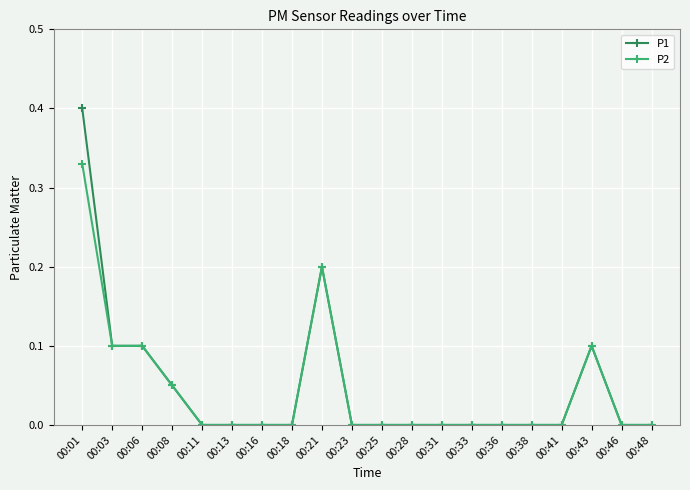

True or false: P1 has more than 0 interior local peaks.

True